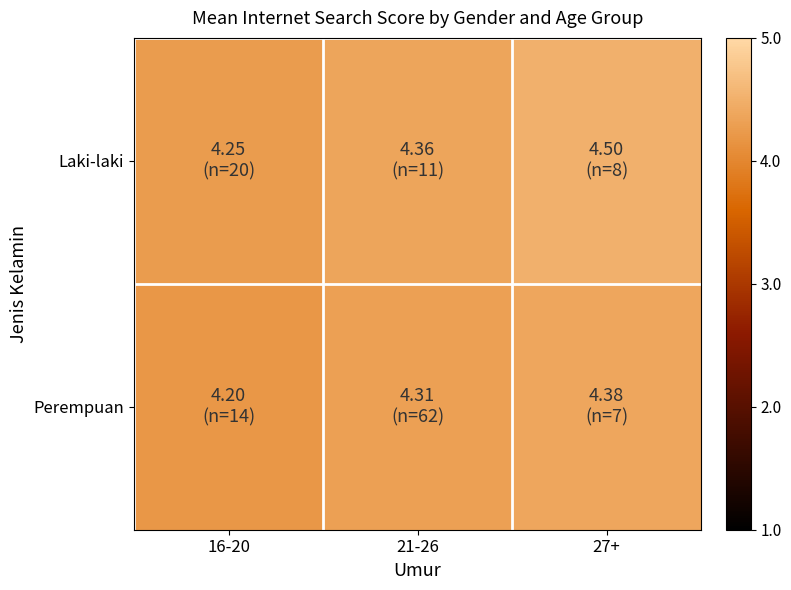

What is the maximum value shown in the chart?

4.5